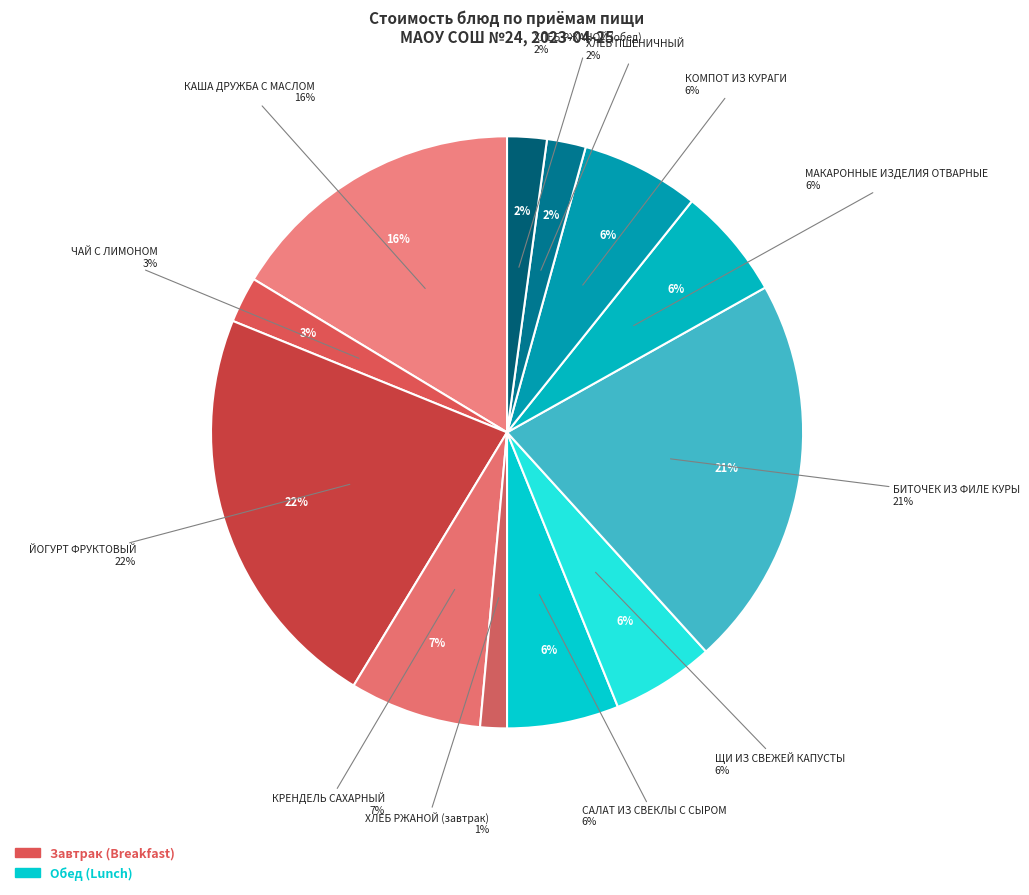

Is there any slice that represents more than half of the pie?

No